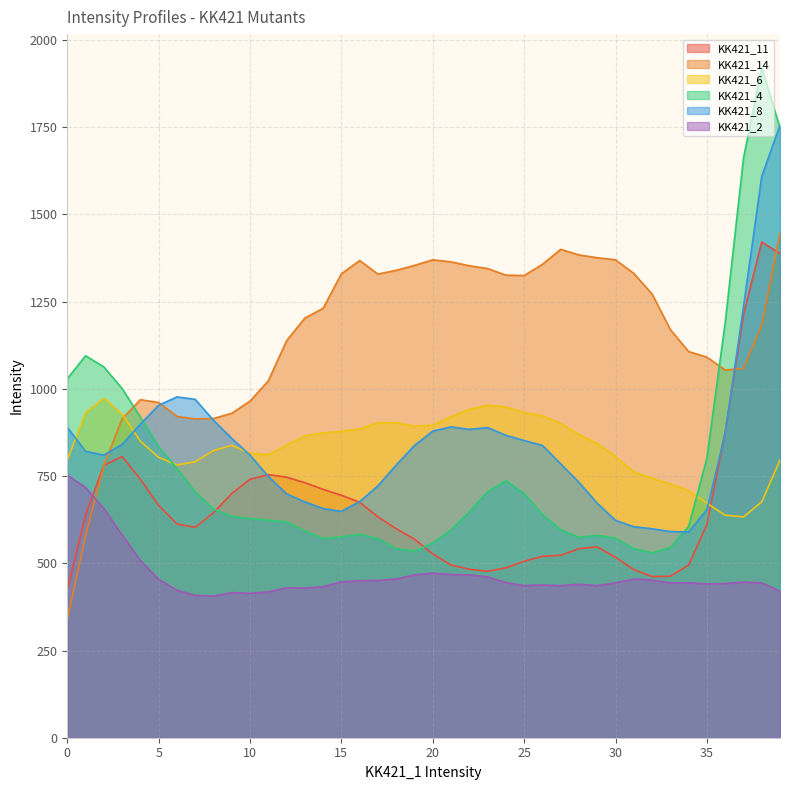

How many lines are shown in the chart?

6